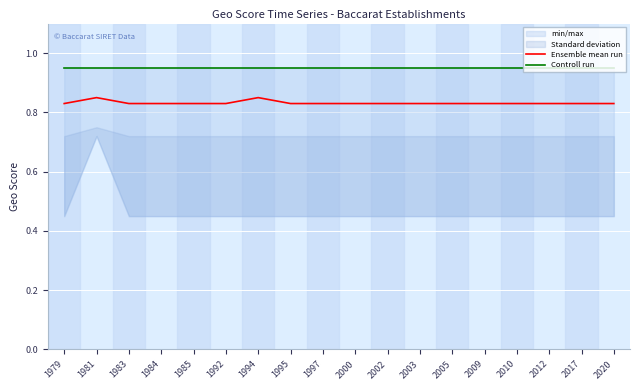

Between 2005 and 1981, which is larger?

1981